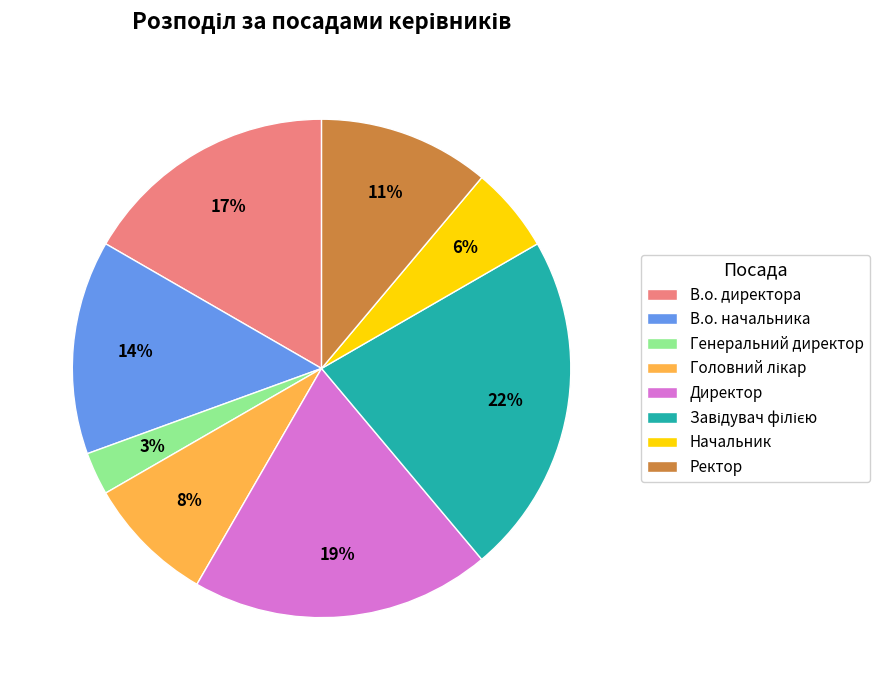

To the nearest percent, what percentage of the pie is В.о. начальника?

14%